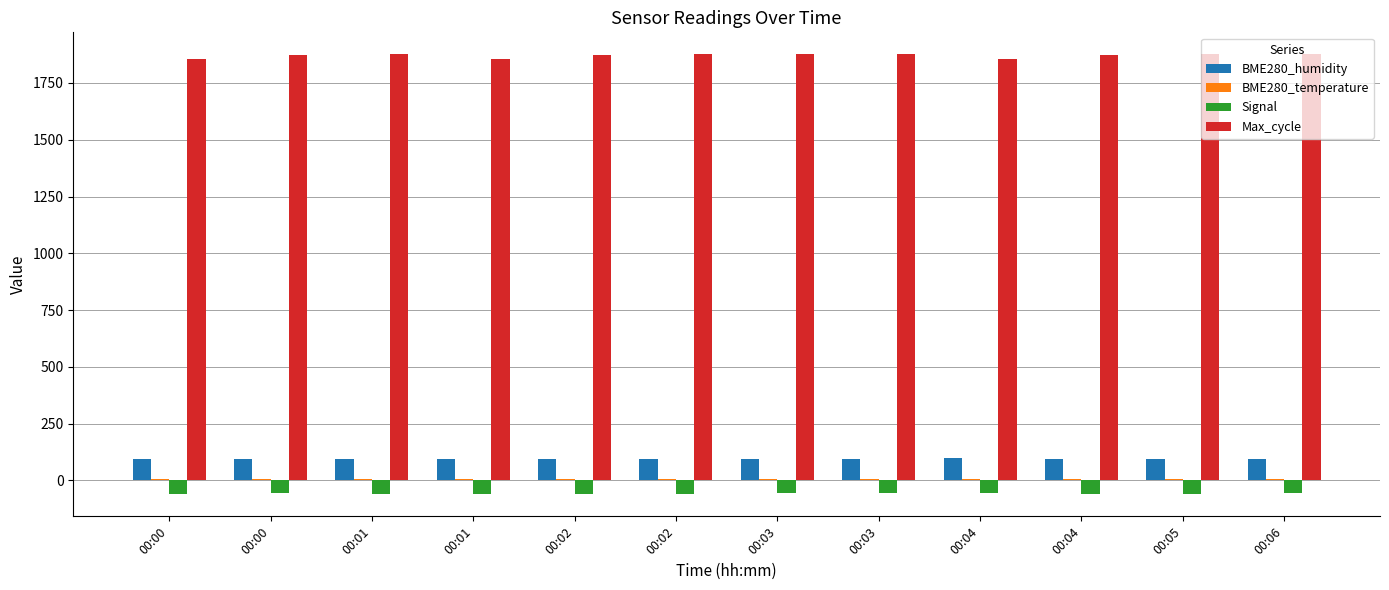

At which category is the sum across all series the highest?

00:06